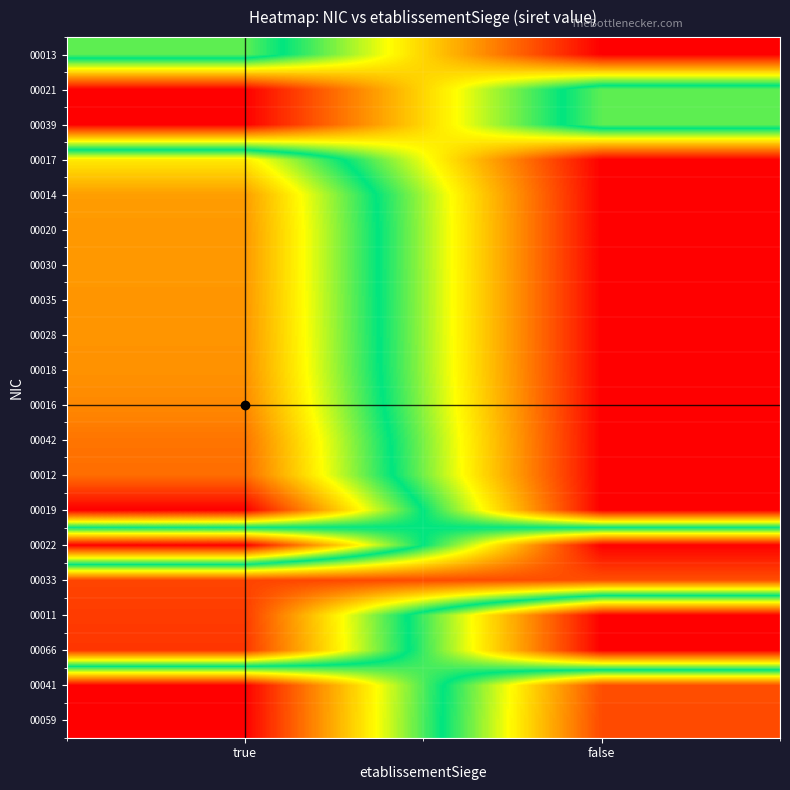

At which category is the sum across all series the highest?

true